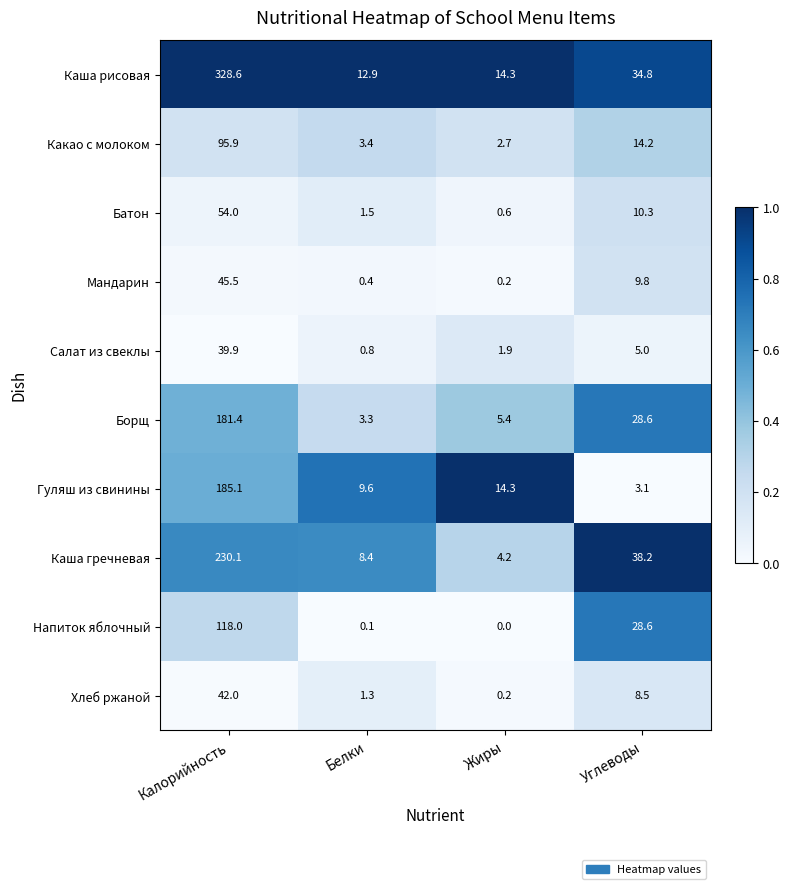

What is the average value of the Какао с молоком series?

29.1